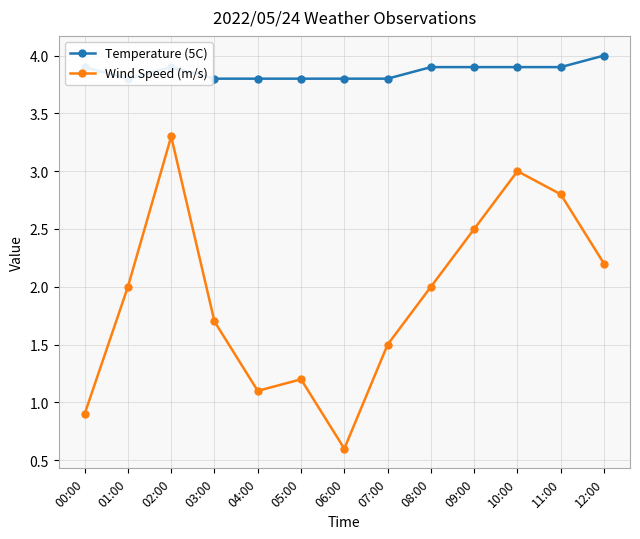

What is the total value across all series at 05:00?

5.0